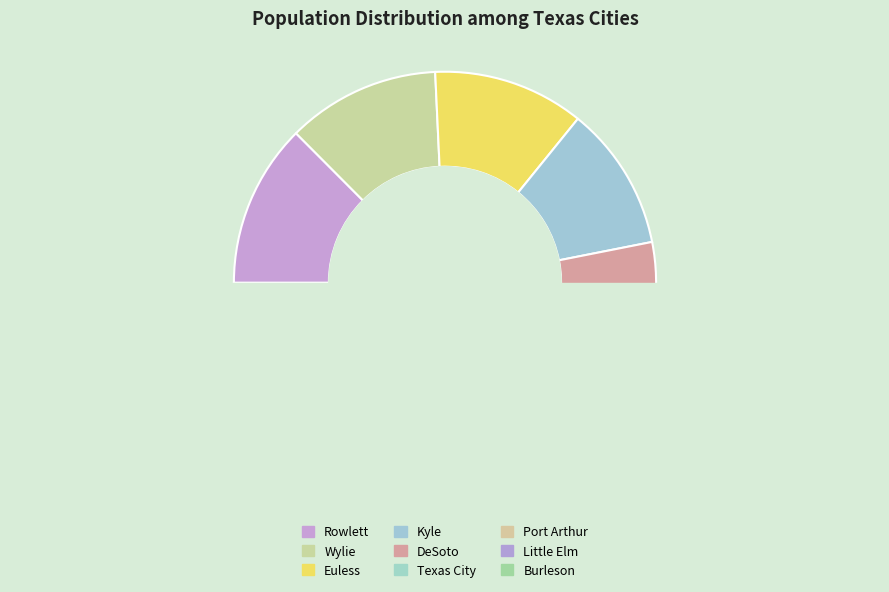

What is the smallest slice in the pie chart?

Burleson